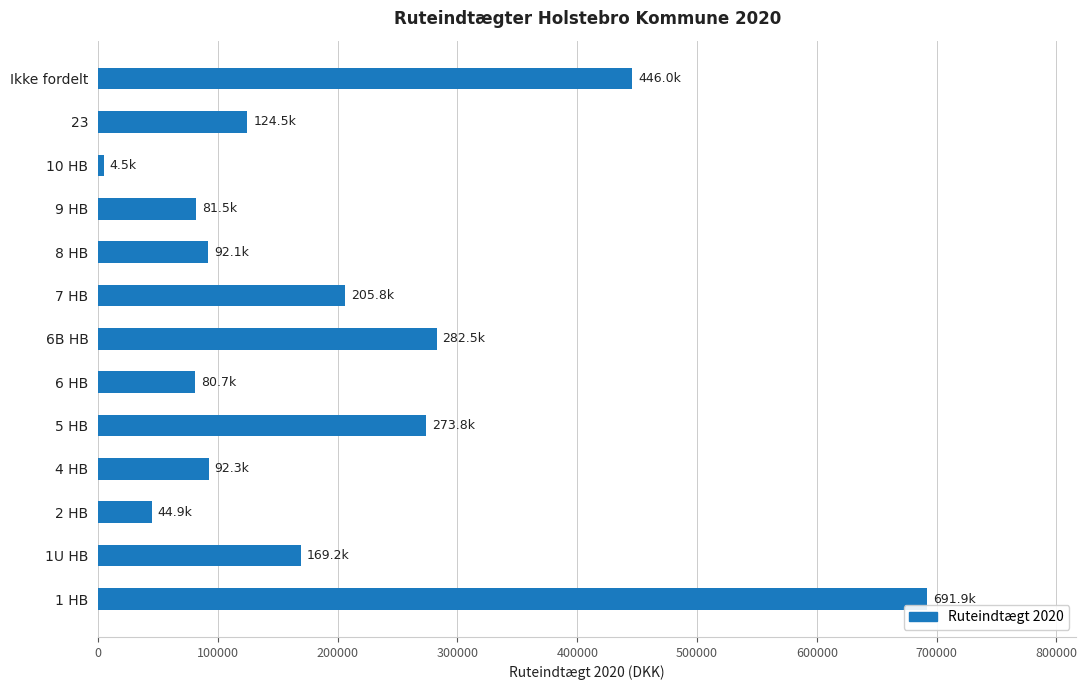

What is the greatest value displayed?

691946.9